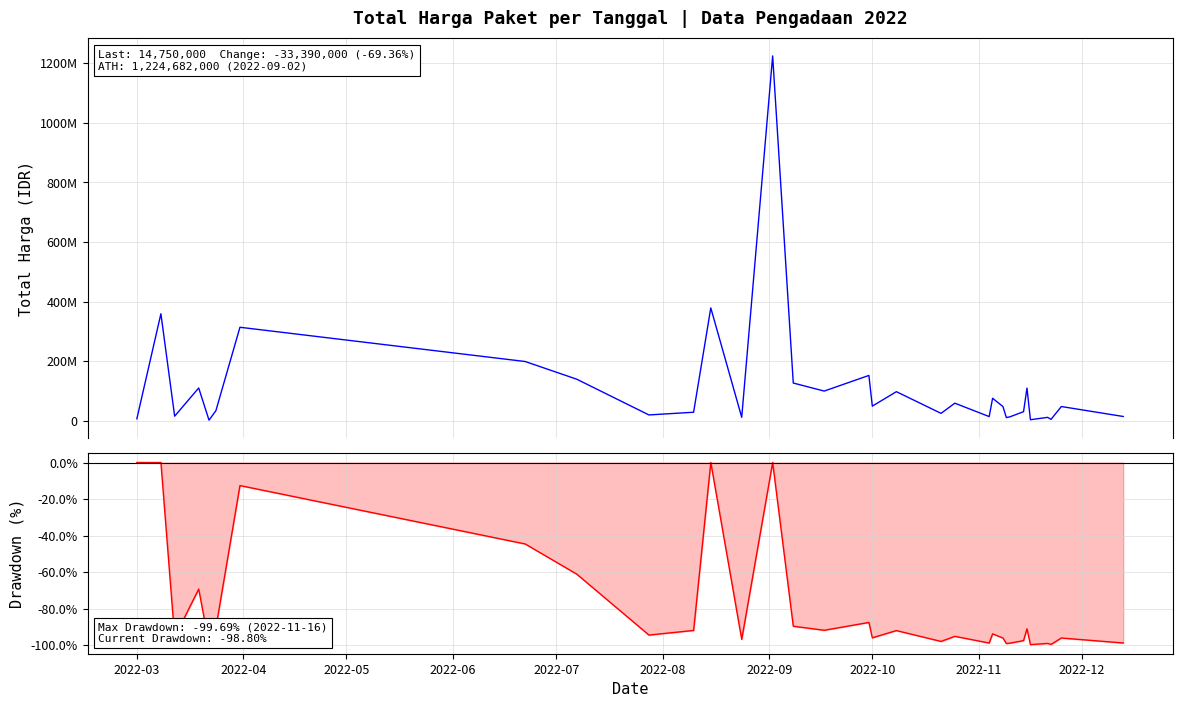

Rank the series at 2022-04 from lowest to highest value.

Drawdown, Total Harga